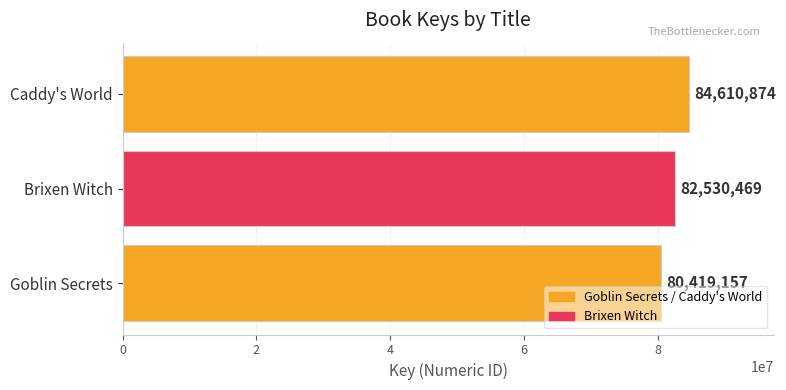

Where is the data nearest to the value 82515015?

Brixen Witch